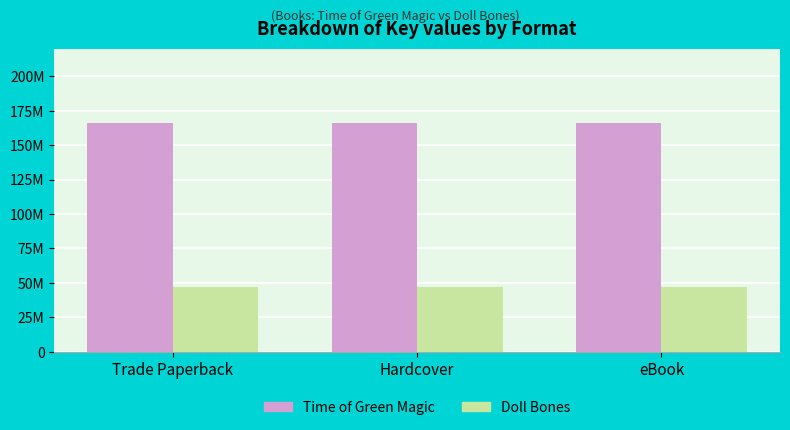

Reading left to right, extract all data points from this chart.

Time of Green Magic: 165989919	165989919	165989919
Doll Bones: 46644544	46644544	46644544